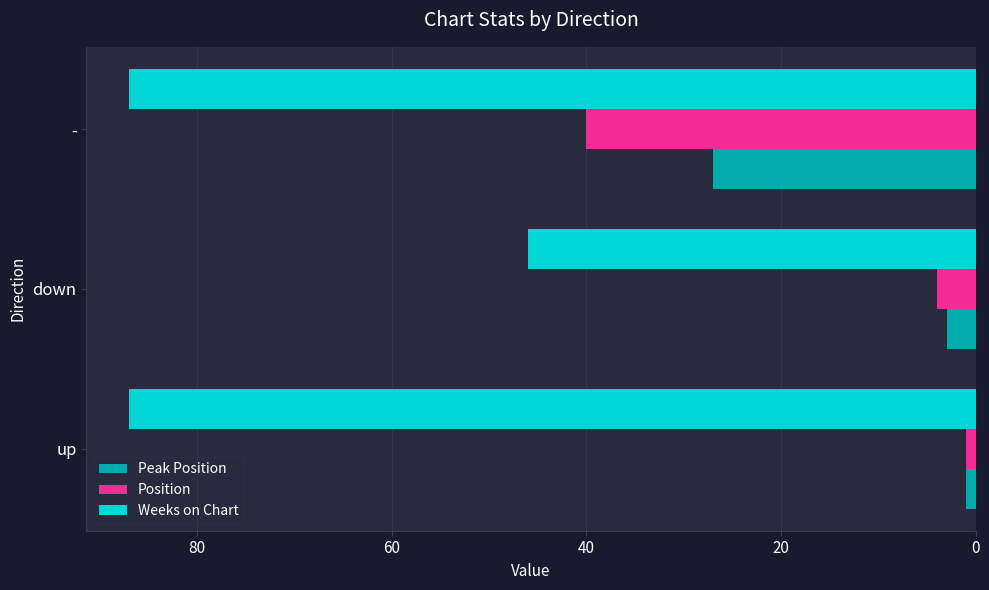

What are all the series names shown in the legend?

Peak Position, Position, Weeks on Chart